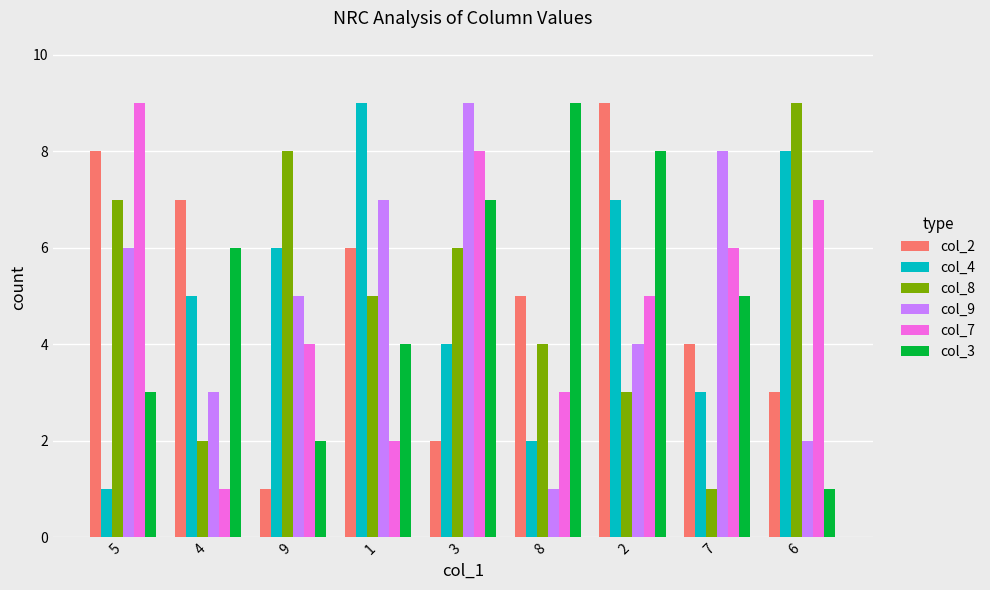

What is the smallest value displayed?

1